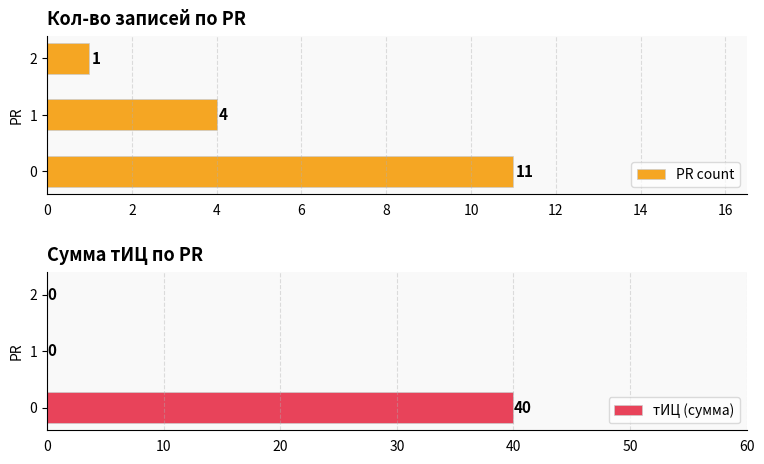

The PR count series shows 2 at 2. True or false?

False